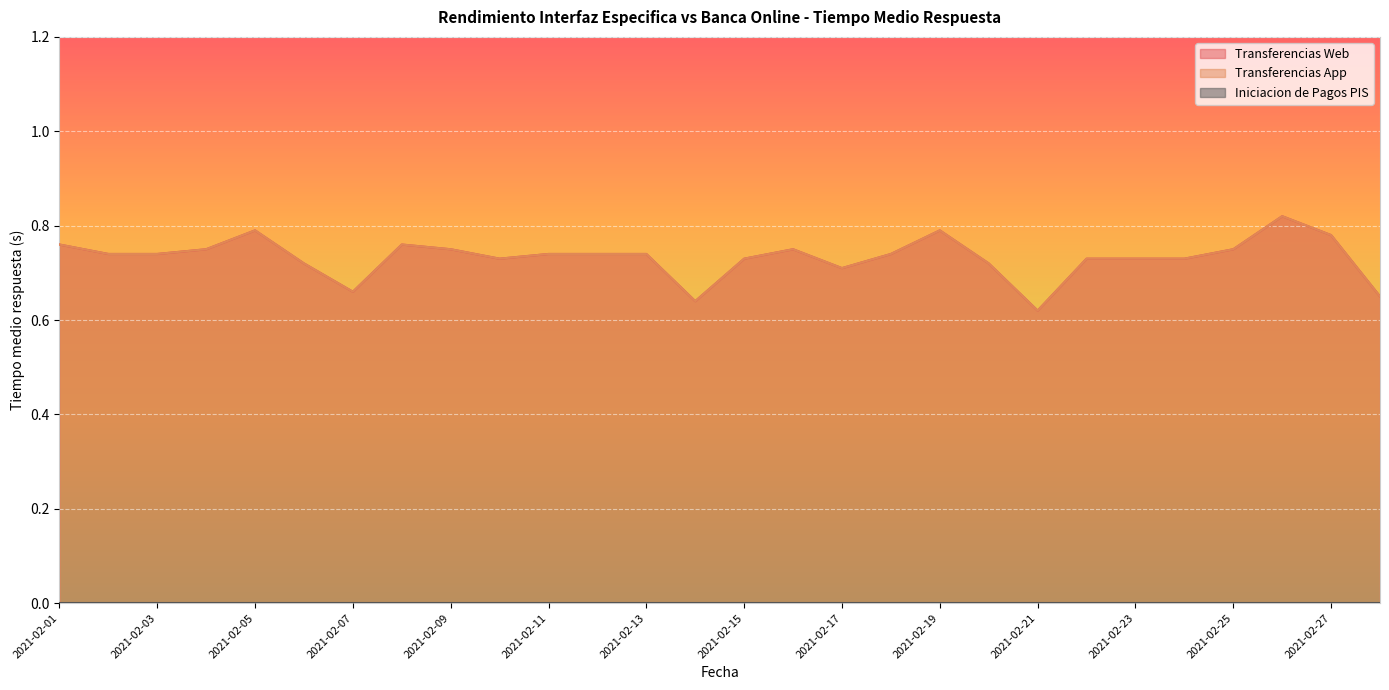

Count the number of categories in the chart.

28